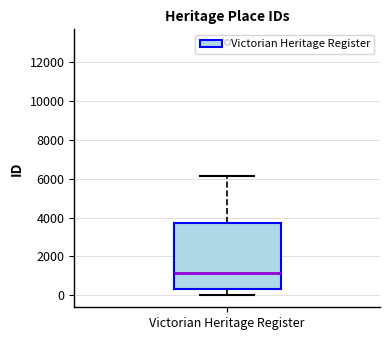

Transcribe this box plot: give where the median line is, the range the box spans, and where the two whiskers end, as read against the y-axis. The values are not printed on the chart, so give them approximately, as read against the axis.

median 1200, box 400 to 3800, whiskers 0 to 6200